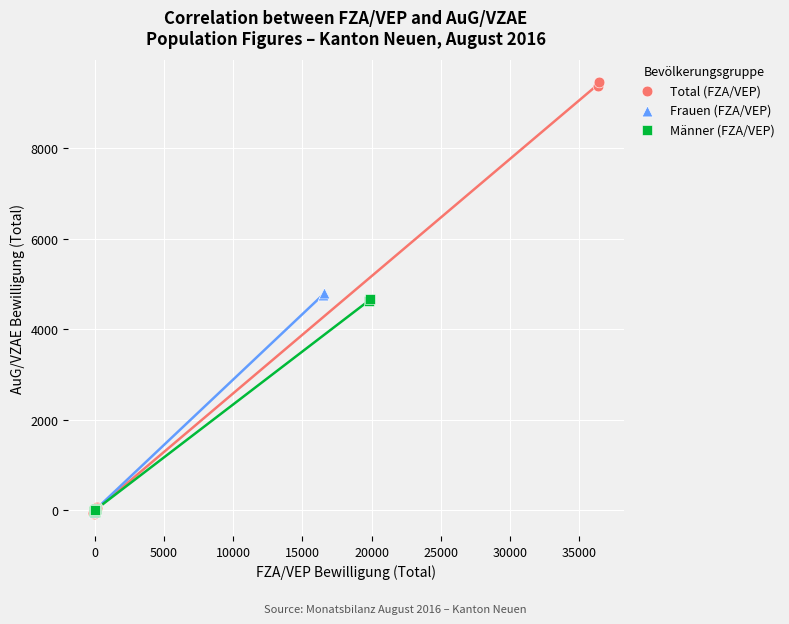

Which series contains the highest Y value?

Total (FZA/VEP)